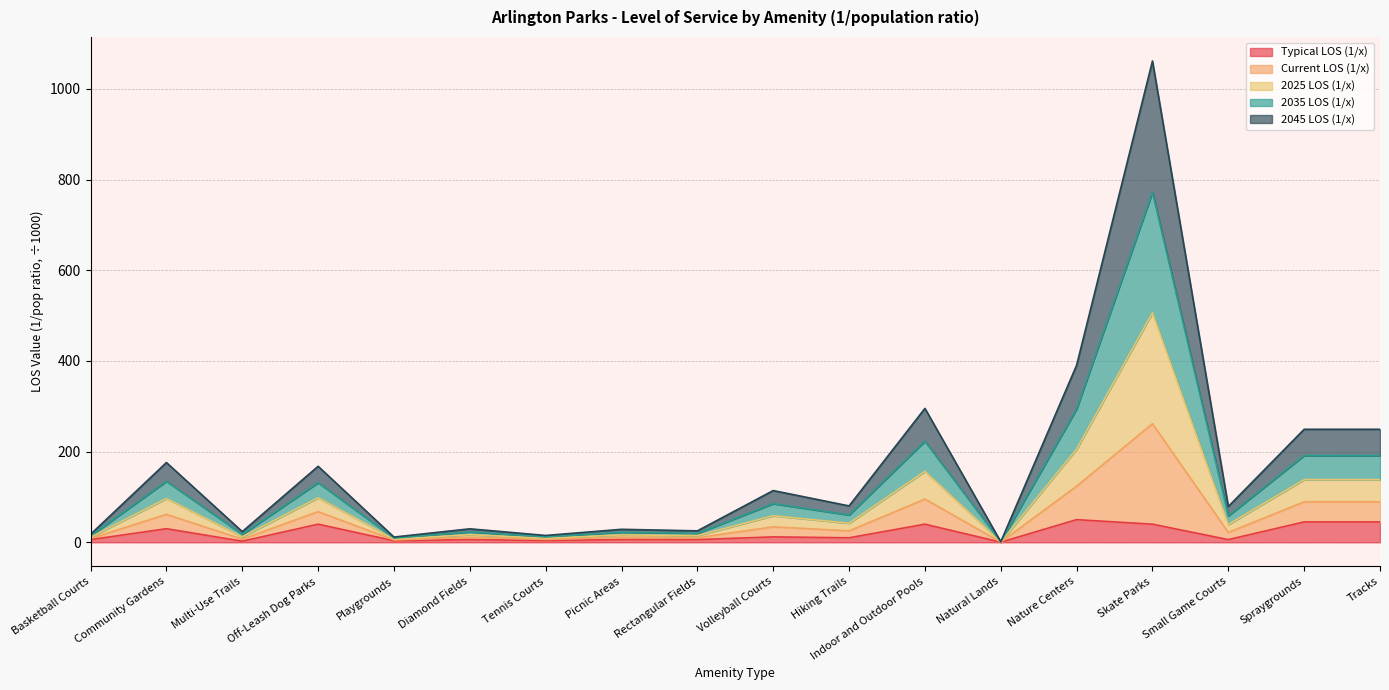

At which category is the sum across all series the highest?

Skate Parks